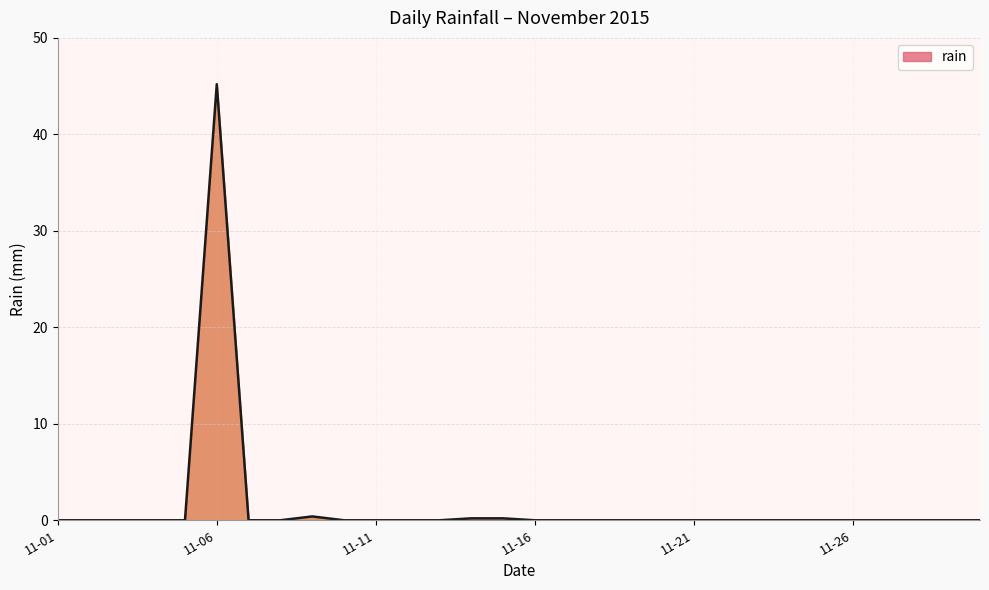

What is the greatest value displayed?

45.2